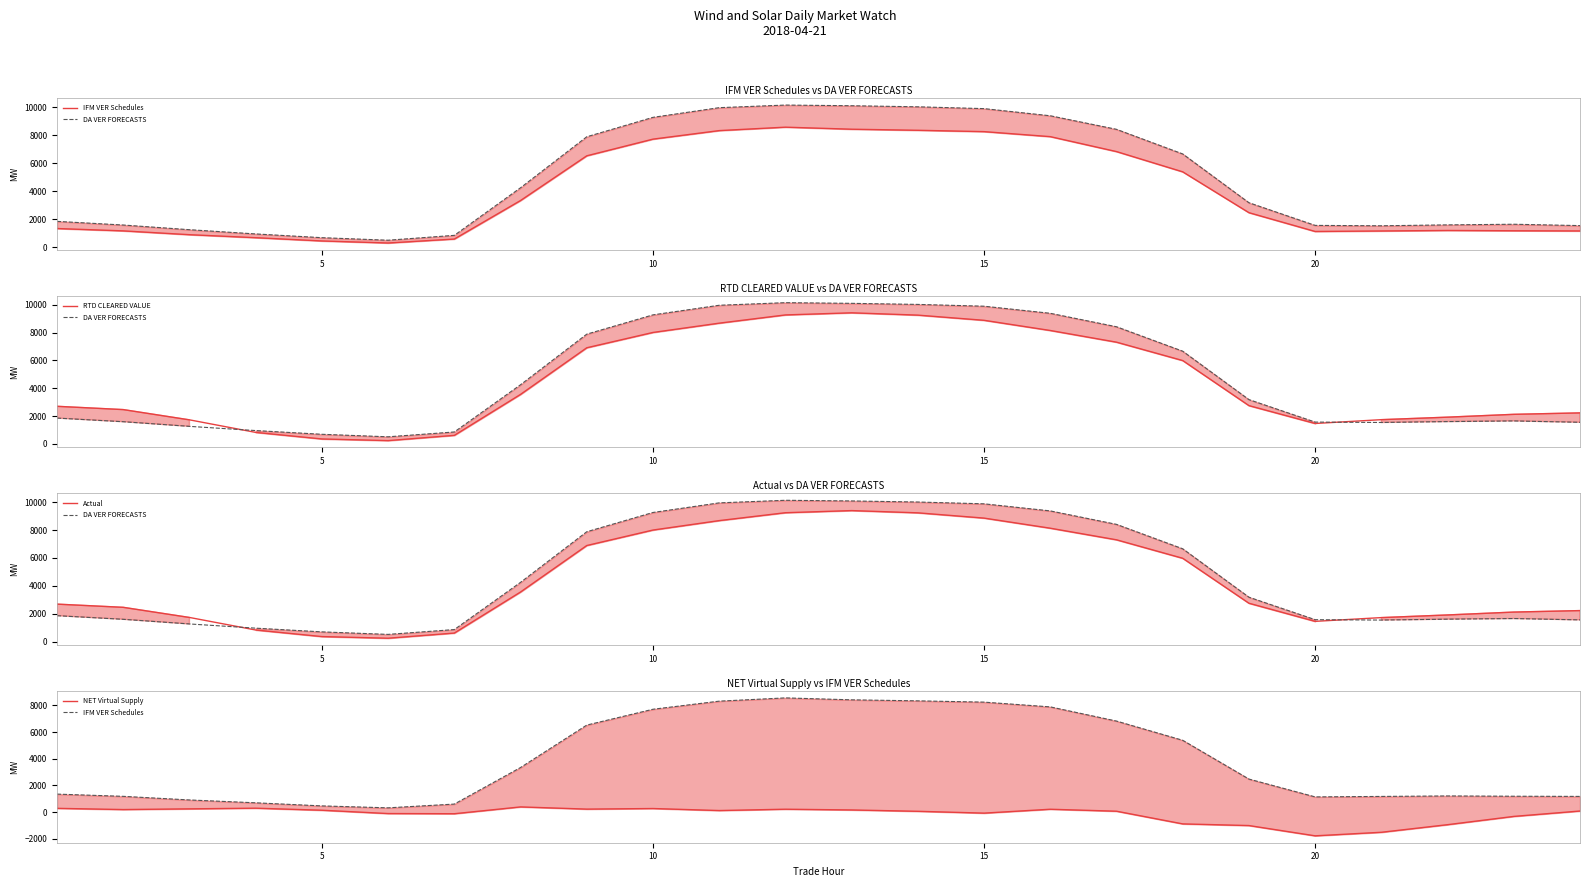

Reading left to right, list all the values displayed in this chart.

IFM VER Schedules: 1348.9	1181.3	909.9	696.5	463.5	318.7	600.6	3343.9	6527.6	7715.6	8323.0	8567.6	8422.4	8345.8	8249.9	7893.1	6828.9	5386.8	2477.8	1139.6	1174.7	1210.9	1189.7	1176.1
DA VER FORECASTS: 1858.8	1598.2	1265.3	963.8	696.8	516.3	862.9	4251.8	7883.1	9267.0	9956.4	10142.1	10094.2	10017.4	9888.4	9379.8	8414.2	6660.8	3186.7	1572.2	1544.2	1608.8	1654.3	1557.1
RTD CLEARED VALUE: 2704.9	2469.5	1733.4	832.4	361.9	243.7	621.3	3560.5	6906.4	8005.2	8671.7	9263.0	9414.9	9248.3	8876.9	8146.3	7307.9	5988.5	2754.6	1472.6	1746.2	1925.8	2129.1	2232.2
Actual: 2688.8	2459.1	1731.9	831.0	359.9	242.1	613.0	3559.7	6895.5	8006.2	8683.6	9249.7	9402.8	9241.3	8863.3	8138.3	7305.8	5979.8	2752.3	1452.7	1721.5	1911.5	2118.1	2224.8
NET Virtual Supply: 280.4	190.1	242.3	292.9	138.9	-110.0	-123.4	388.5	222.9	267.1	116.1	215.9	160.0	59.0	-77.8	213.6	65.4	-885.7	-1010.6	-1781.1	-1515.2	-944.8	-324.1	79.9